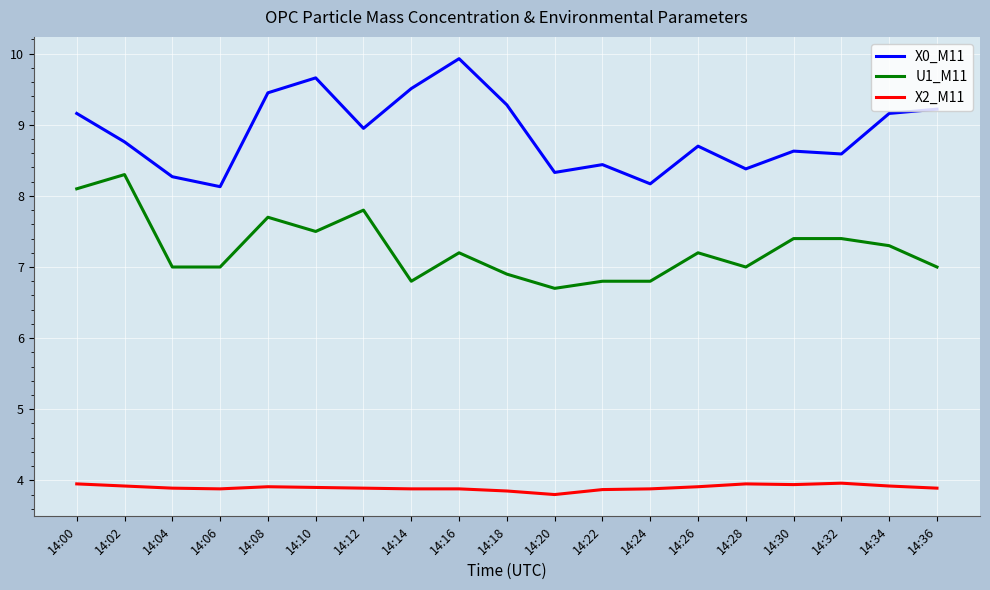

What is the difference between the highest and lowest values at 14:04?

4.4